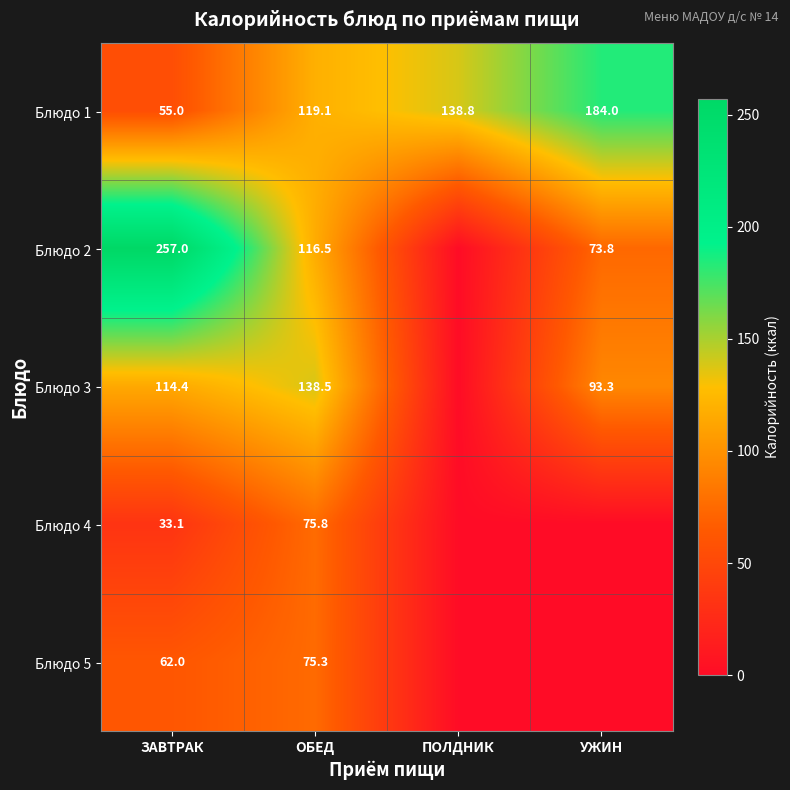

What is the total value across all series at ЗАВТРАК?

521.5